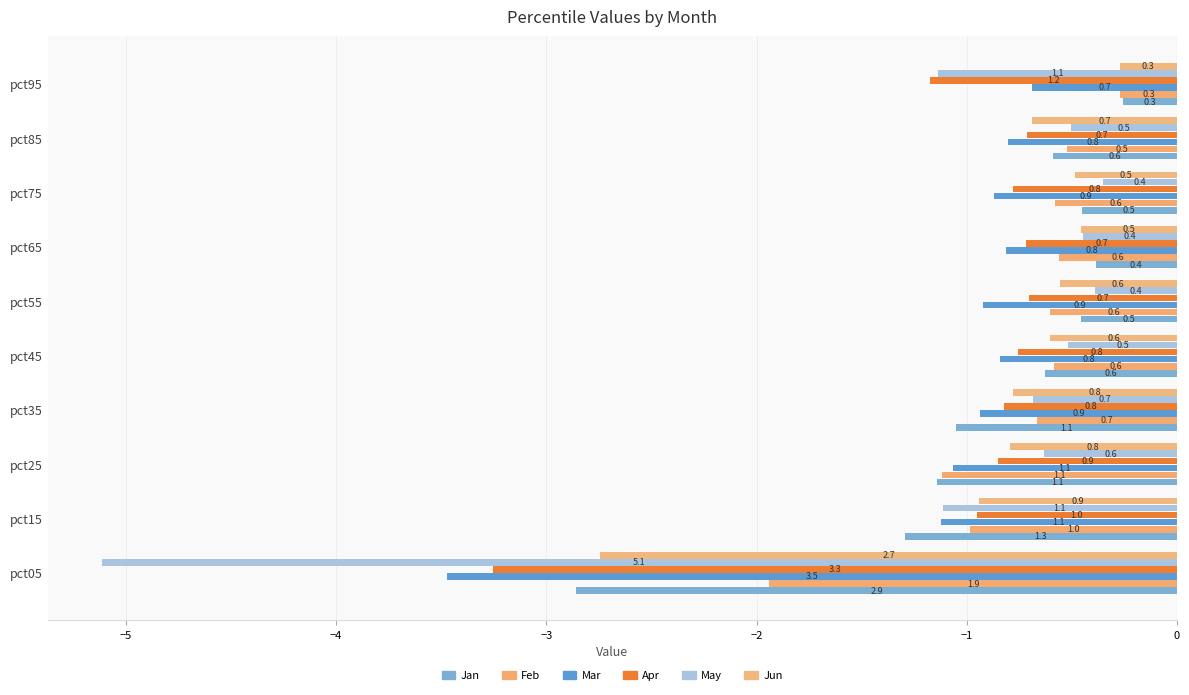

How many bars are there in total?

60